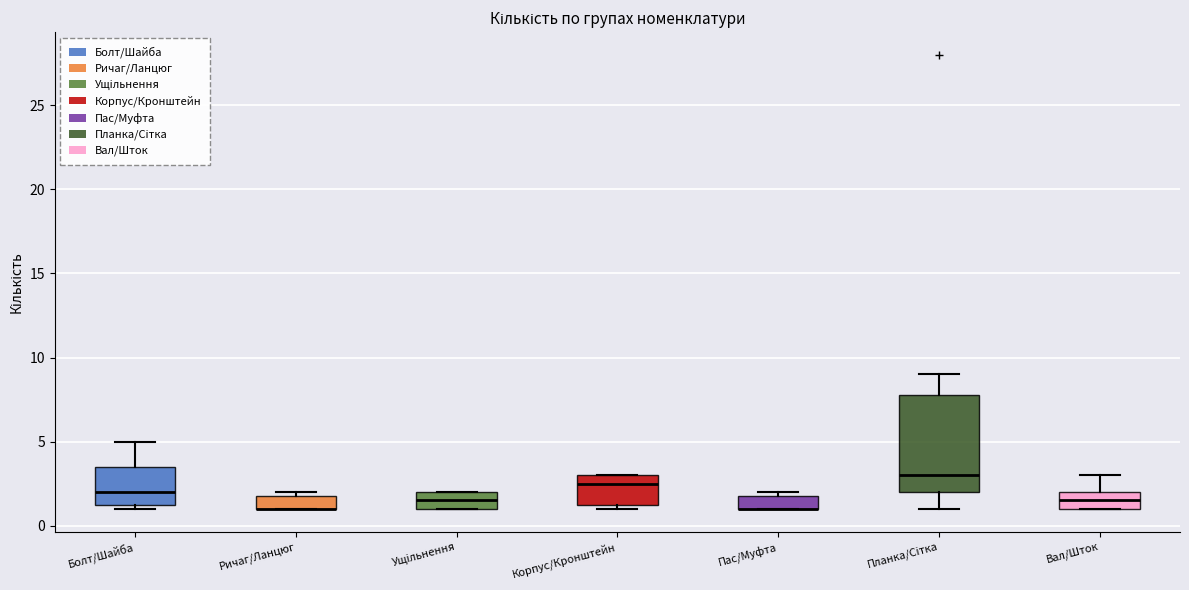

Reading left to right, read every box against the y-axis: the position of its median line, the range the box covers, and the ends of its whiskers. The values are not printed on the chart, so give them approximately, as read against the axis.

Болт/Шайба: median 2.0, box 1.5 to 3.5, whiskers 1.0 to 5.0
Ричаг/Ланцюг: median 1.0 (drawn on the box's lower edge), box 1.0 to 2.0, whiskers 1.0 to 2.0 (just above the box's upper edge)
Ущiльнення: median 1.5, box 1.0 to 2.0, whiskers 1.0 to 2.0
Корпус/Кронштейн: median 2.5, box 1.5 to 3.0, whiskers 1.0 to 3.0
Пас/Муфта: median 1.0 (drawn on the box's lower edge), box 1.0 to 2.0, whiskers 1.0 to 2.0 (just above the box's upper edge)
Планка/Сiтка: median 3.0, box 2.0 to 8.0, whiskers 1.0 to 9.0
Вал/Шток: median 1.5, box 1.0 to 2.0, whiskers 1.0 to 3.0